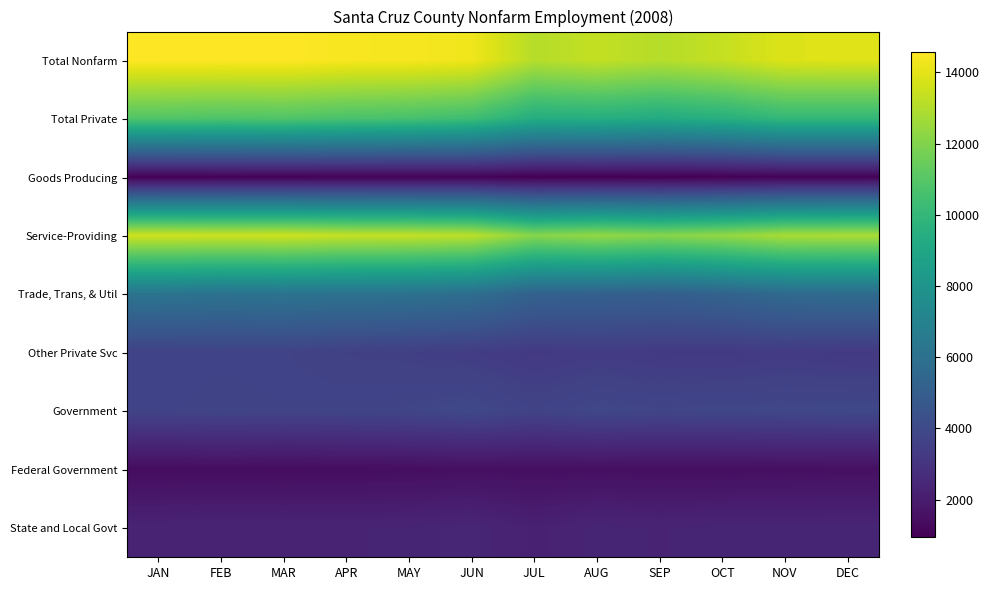

What is the total value across all series at OCT?

52500